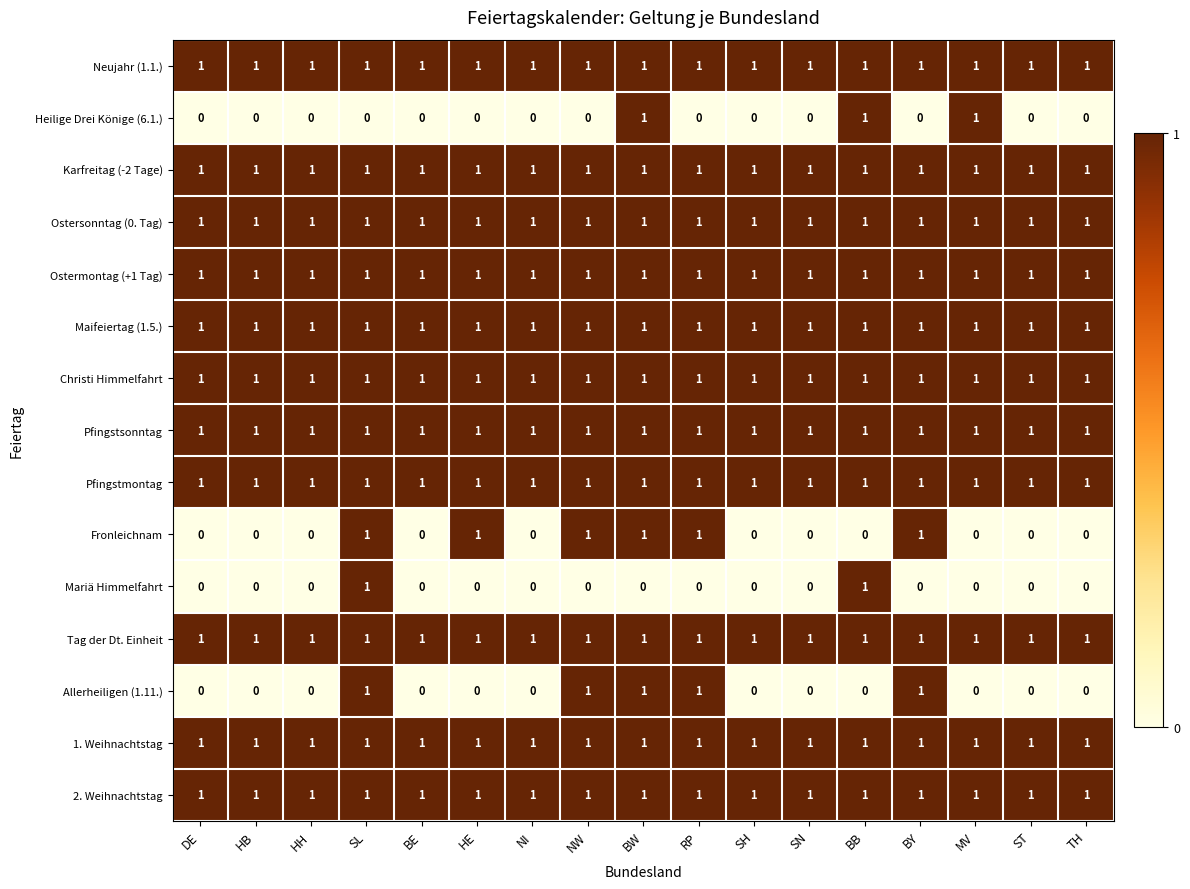

What is the total value across all series at BY?

13